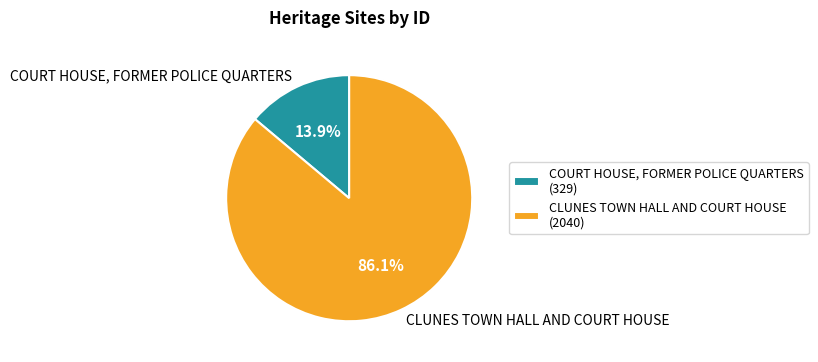

To the nearest percent, what is the average slice percentage?

50%